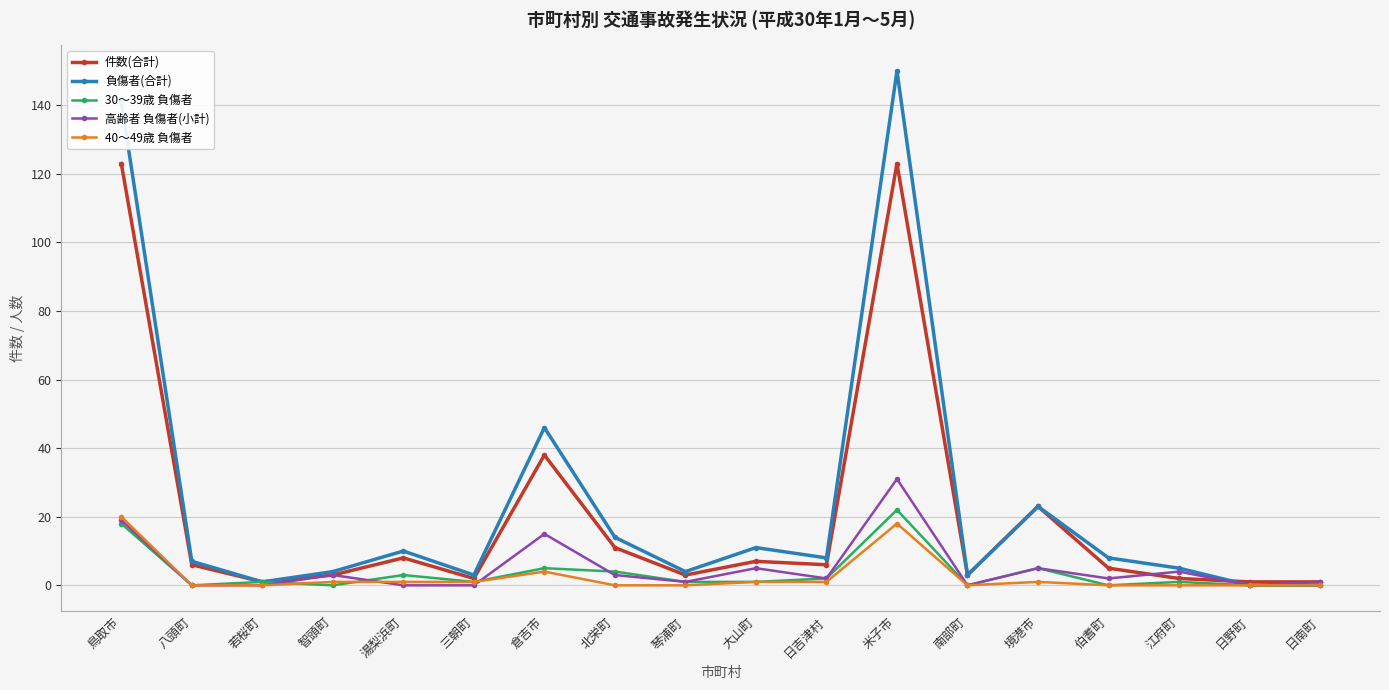

At which label does 件数(合計) first exceed 6?

鳥取市